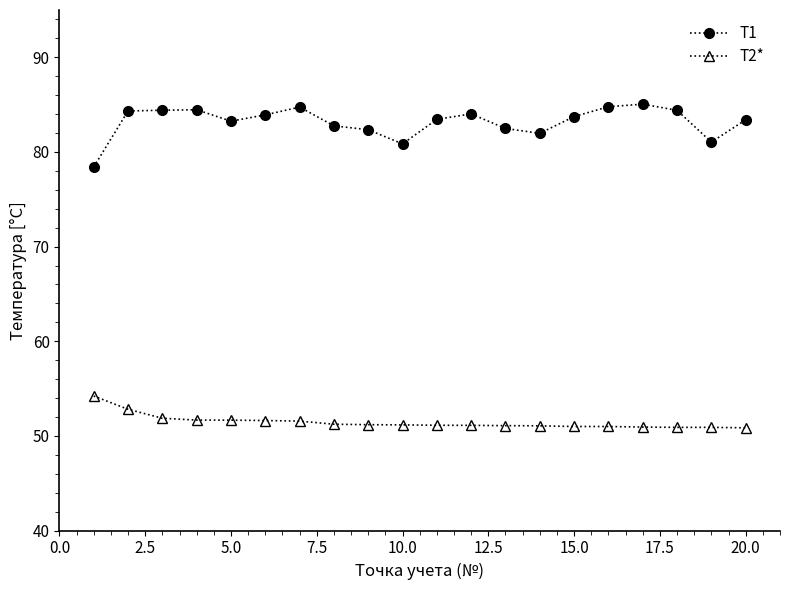

Count the number of data series in this chart.

2